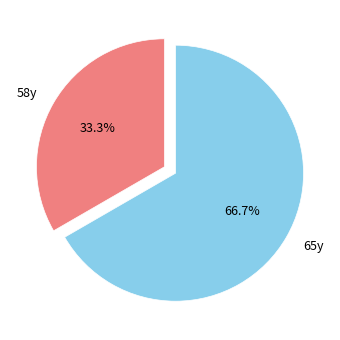

Between 65y and 58y, which is larger?

65y